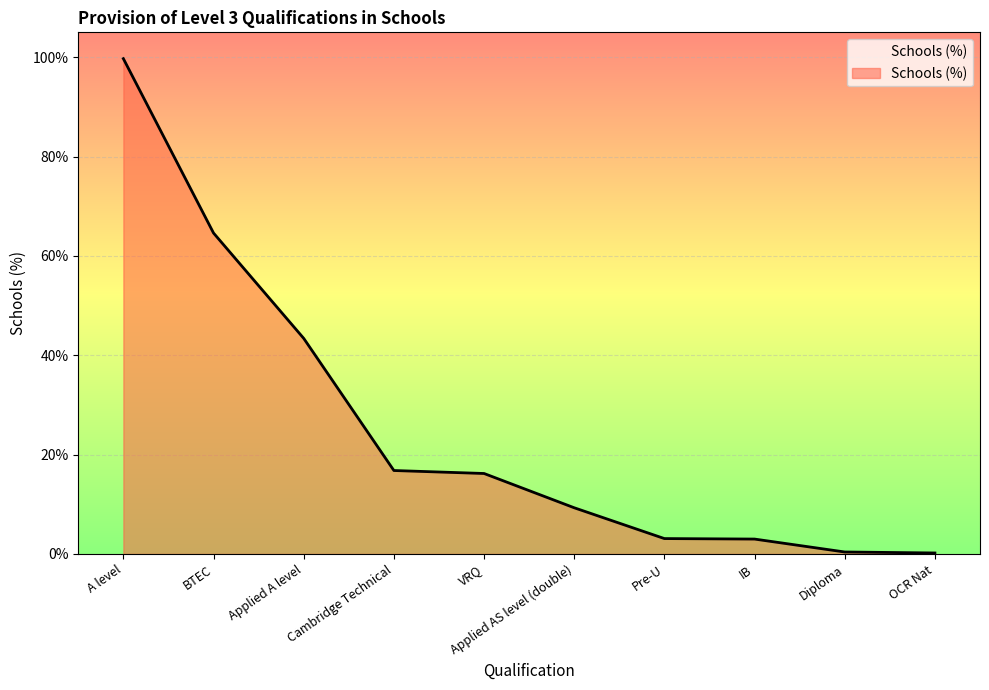

Which has a higher value, Diploma or Applied AS level (double)?

Applied AS level (double)